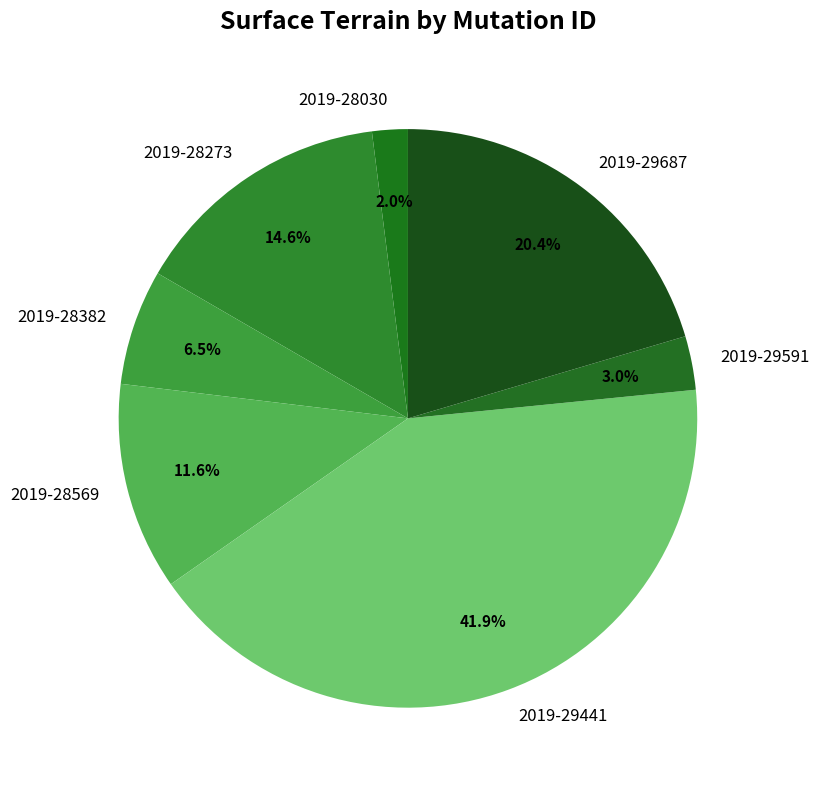

How much of the chart is everything except 2019-28382?

93.5%